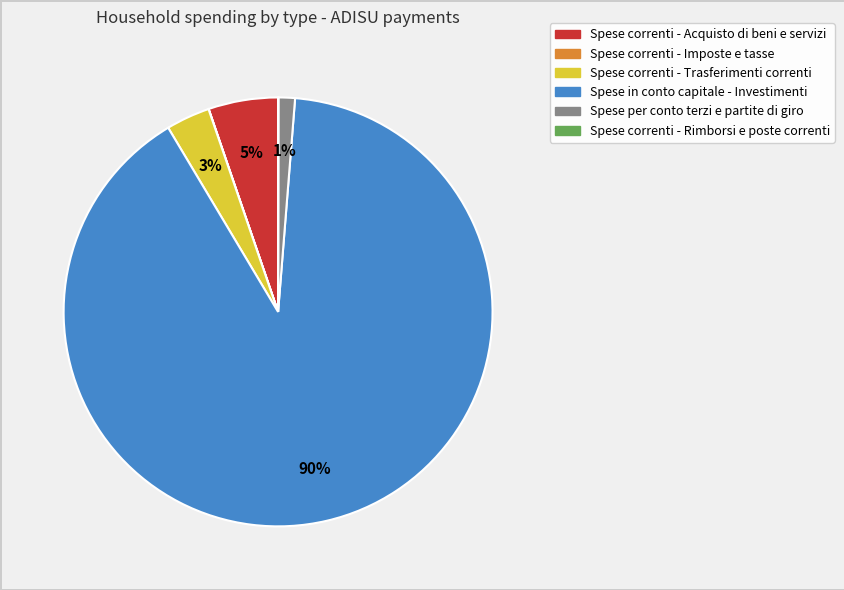

Which slice is the largest?

Spese in conto capitale - Investimenti